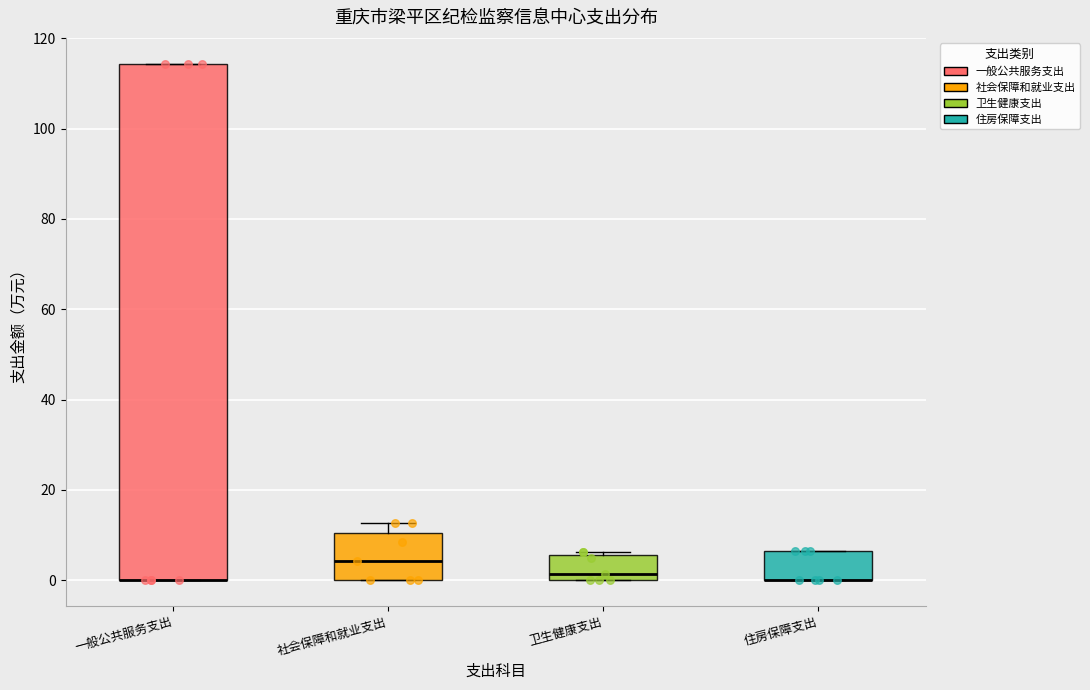

Where is the lower edge of the box for 社会保障和就业支出 on the y-axis? The values are not printed on the chart, so give them approximately, as read against the axis.

0